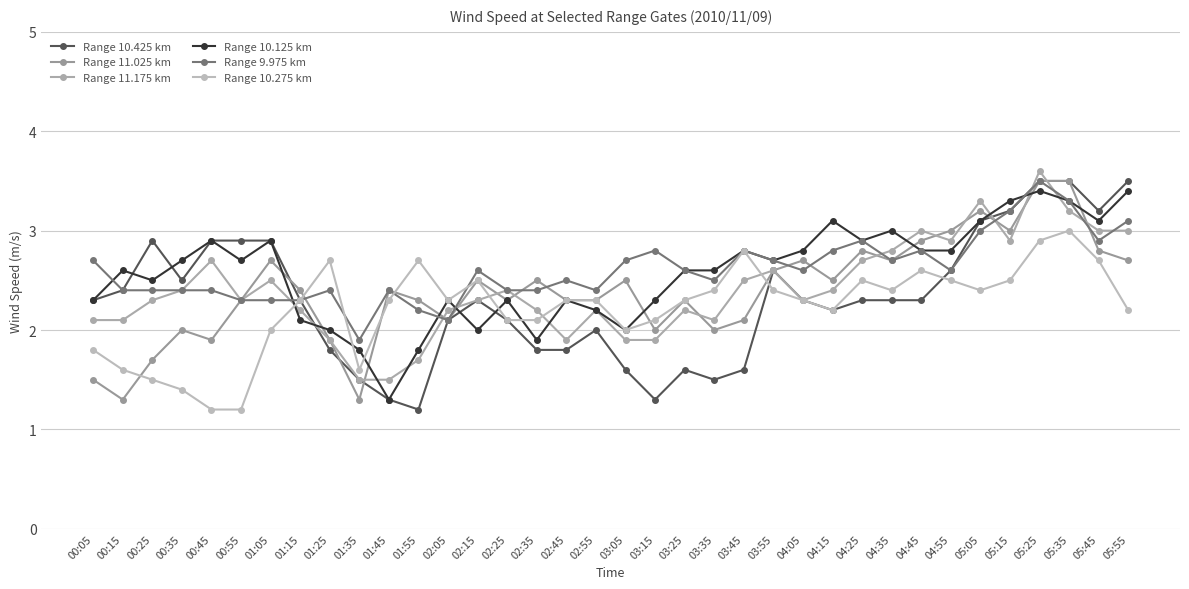

What is the average value of the Range 11.025 km series?

2.4